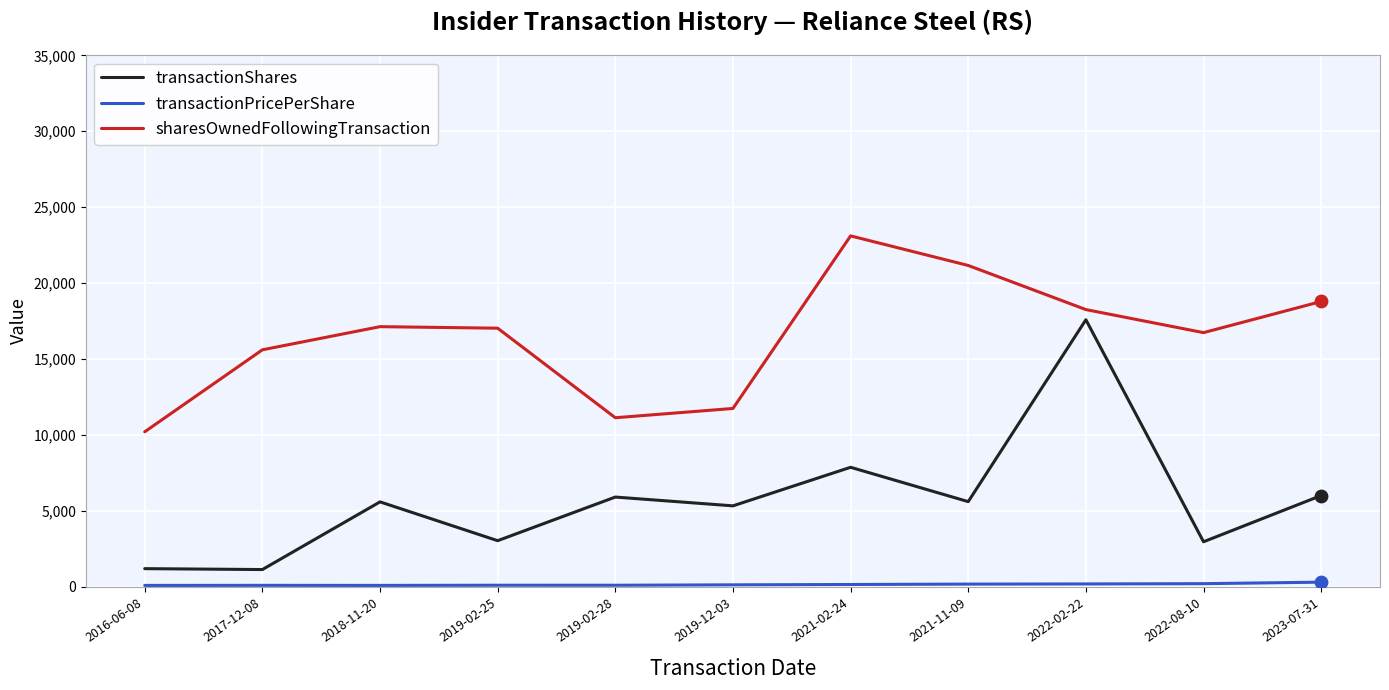

Which series has the widest spread of values?

transactionShares